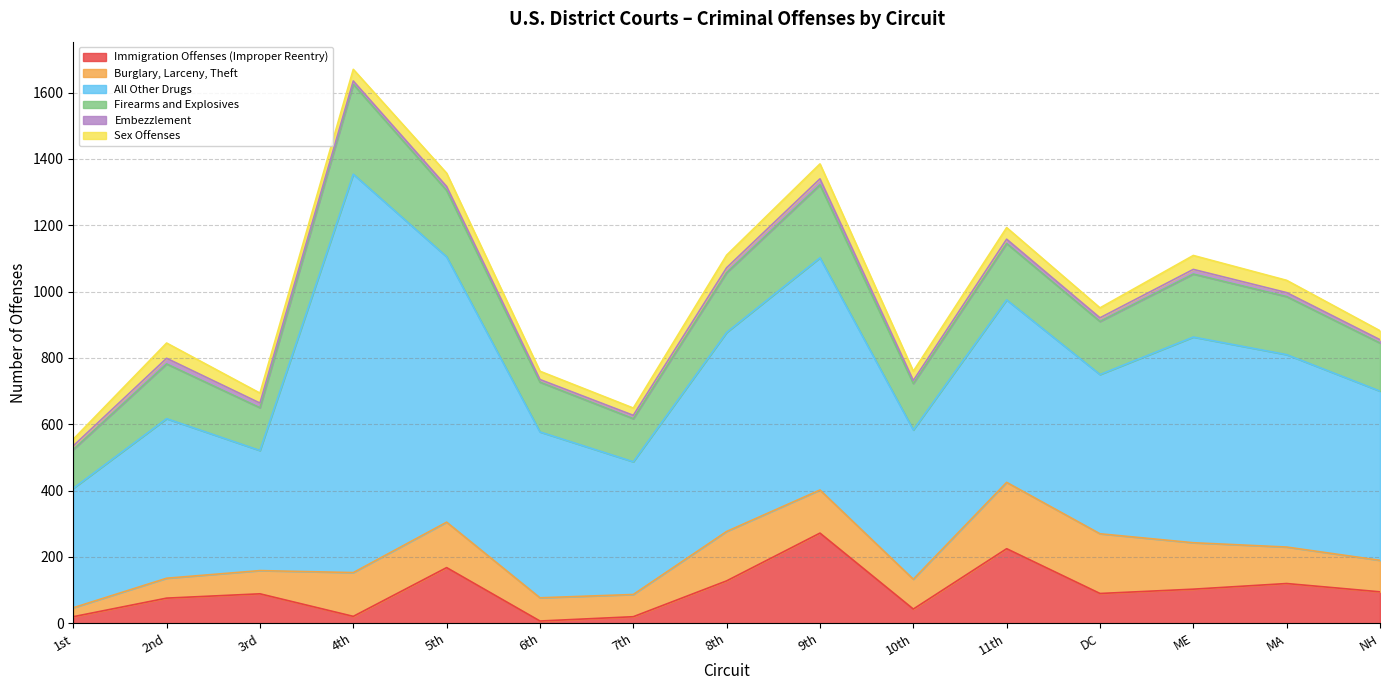

What position from the right is 11th?

5